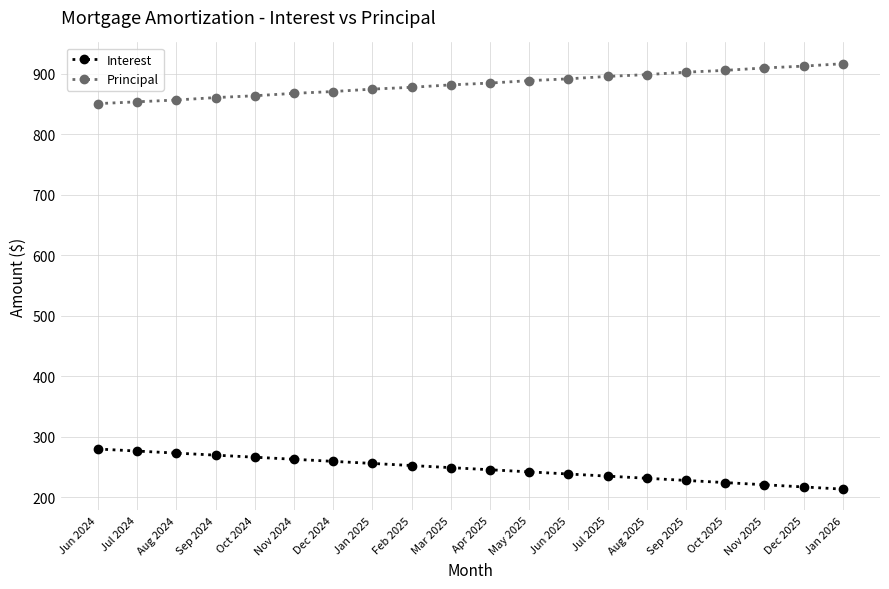

What is the approximate value of Principal at Sep 2025?

903.0